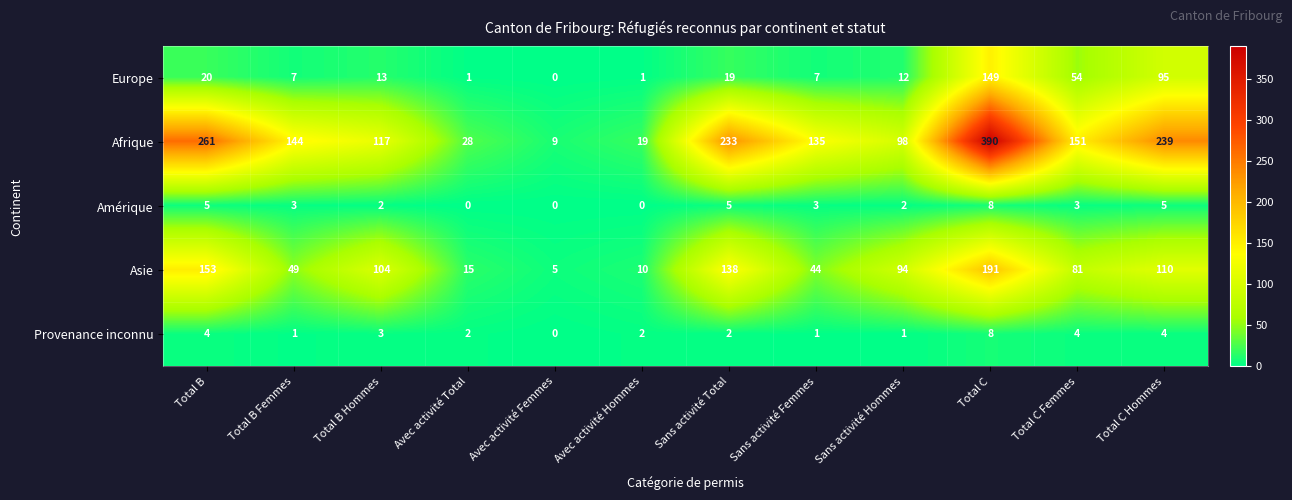

Which series has the largest range (max minus min)?

Afrique